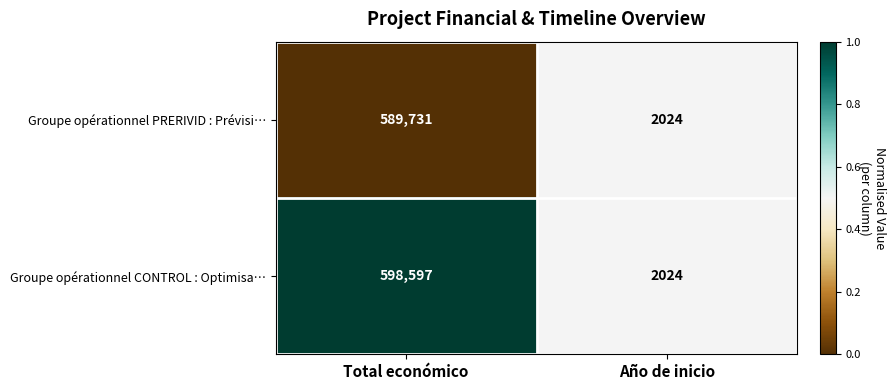

What is the sum of the Groupe opérationnel CONTROL : Optimisa… values at Total económico and Año de inicio?

600621